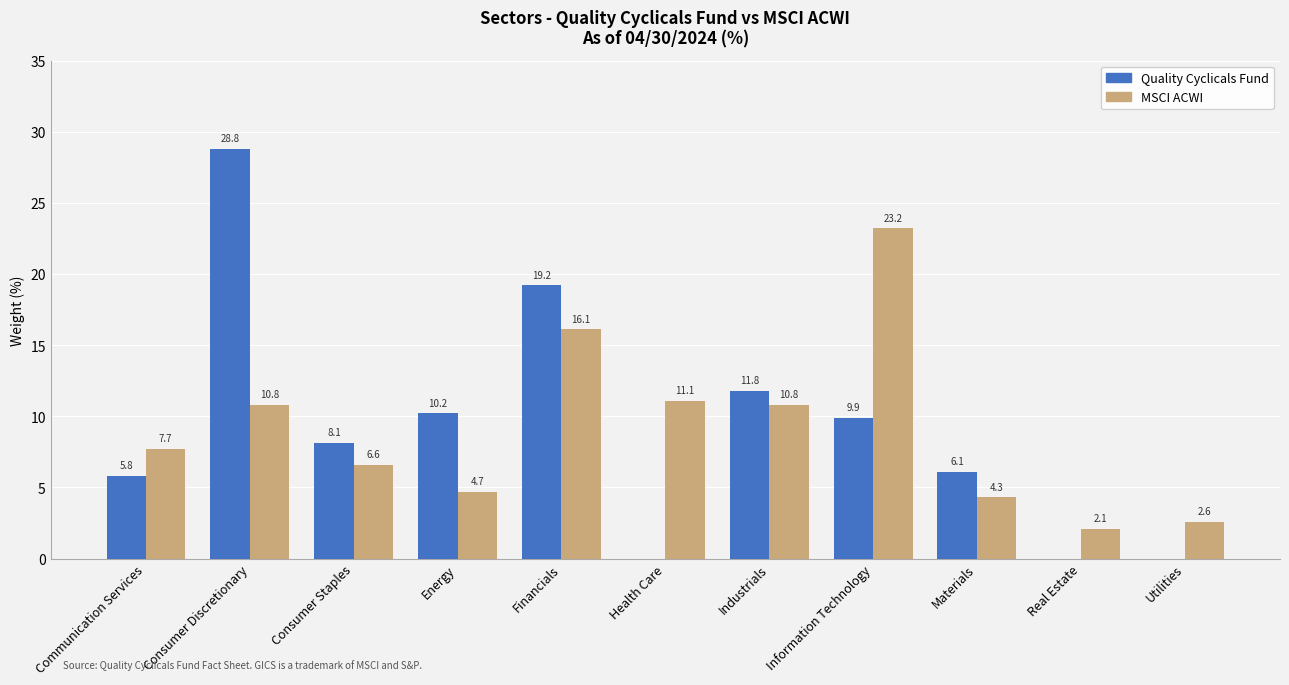

Is it true that MSCI ACWI equals 36.7 at Information Technology?

False